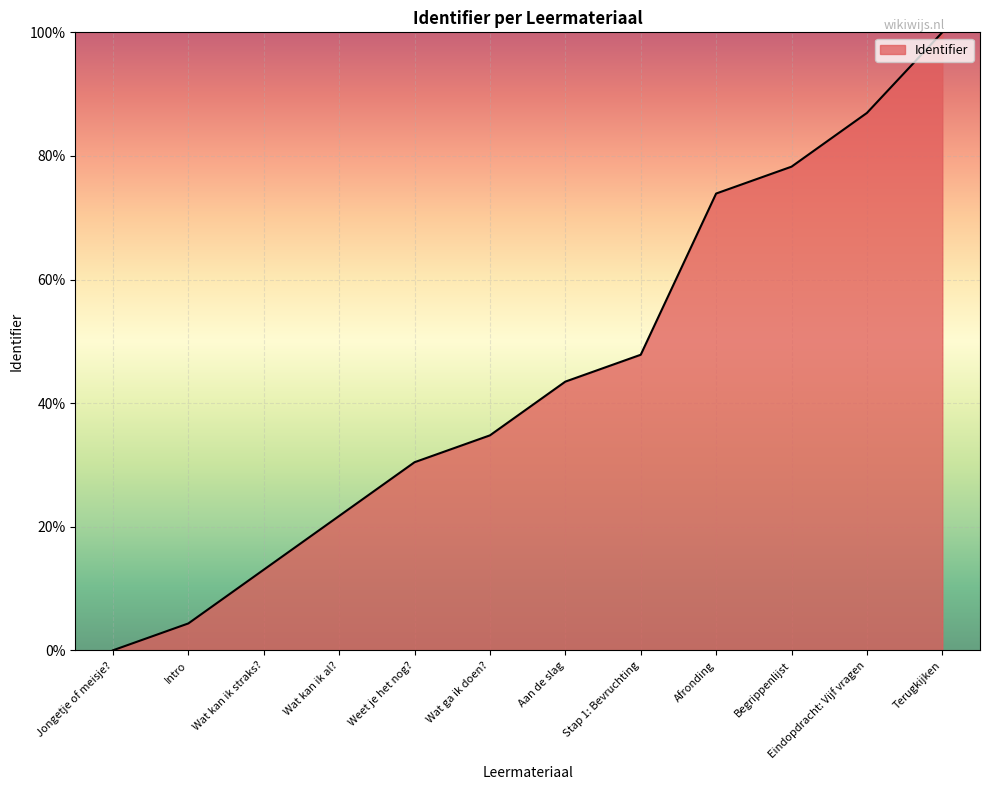

What is the difference between the maximum and minimum values?

100.0